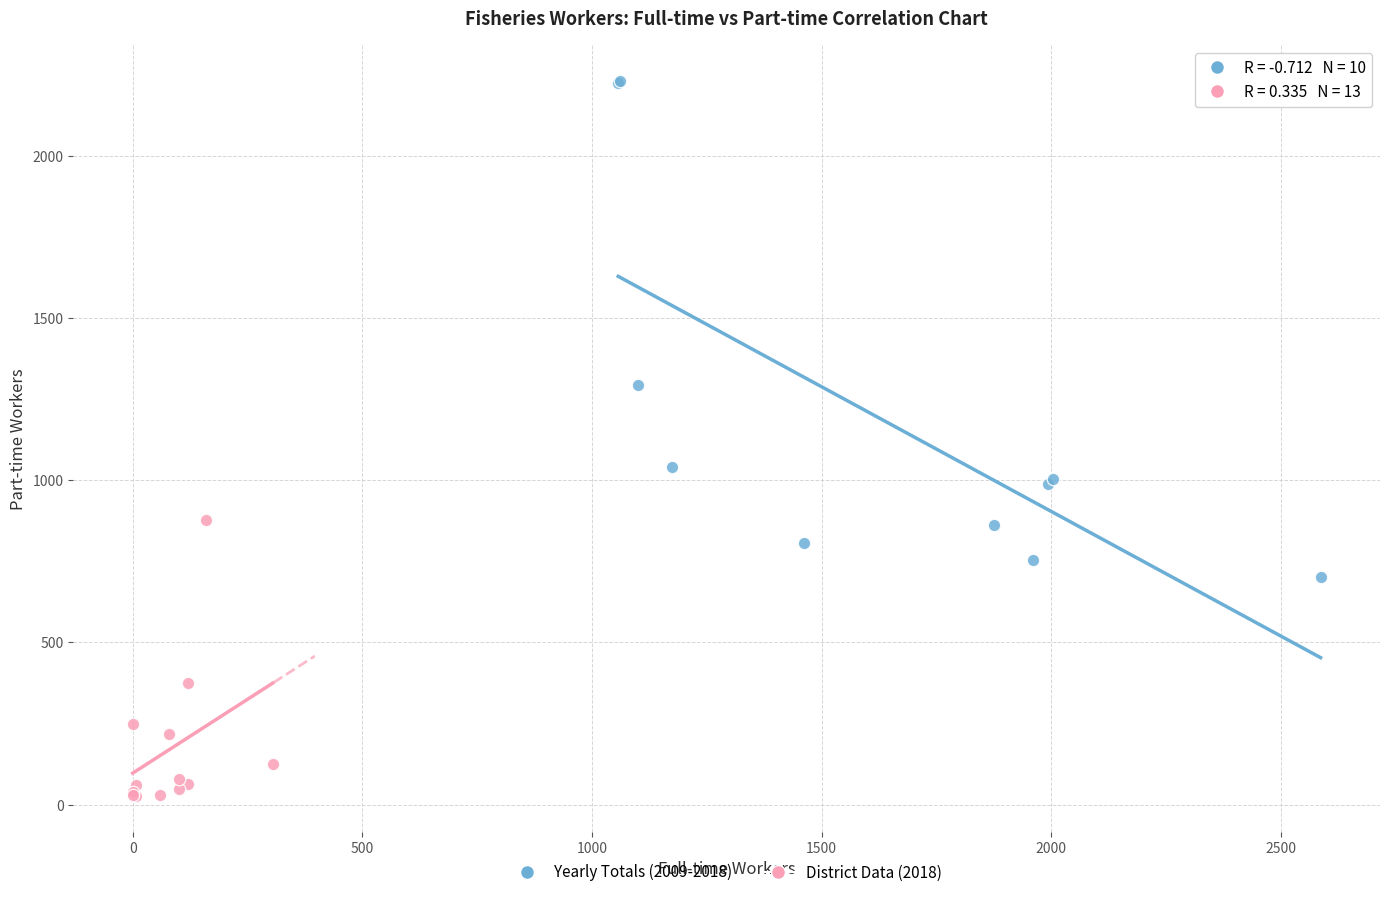

Which series contains the lowest Y value?

District Data (2018)